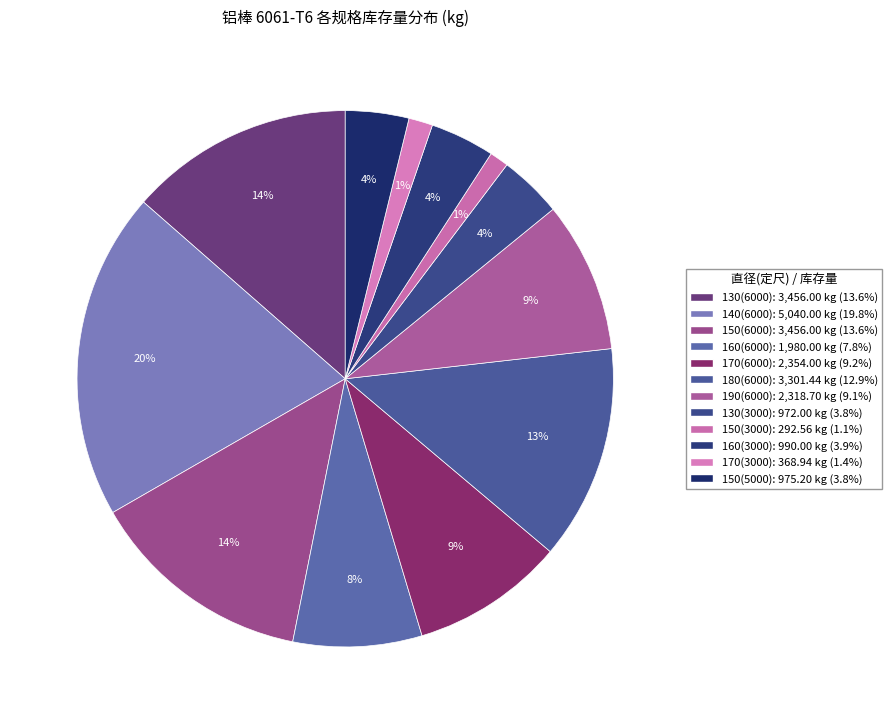

True or false: 170(3000) accounts for 11% of the total.

False